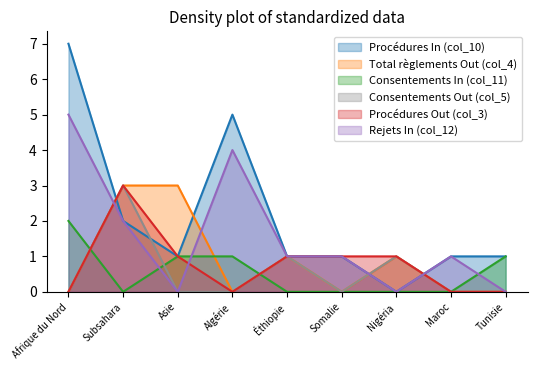

Between Asie and Afrique du Nord, which is larger?

Afrique du Nord